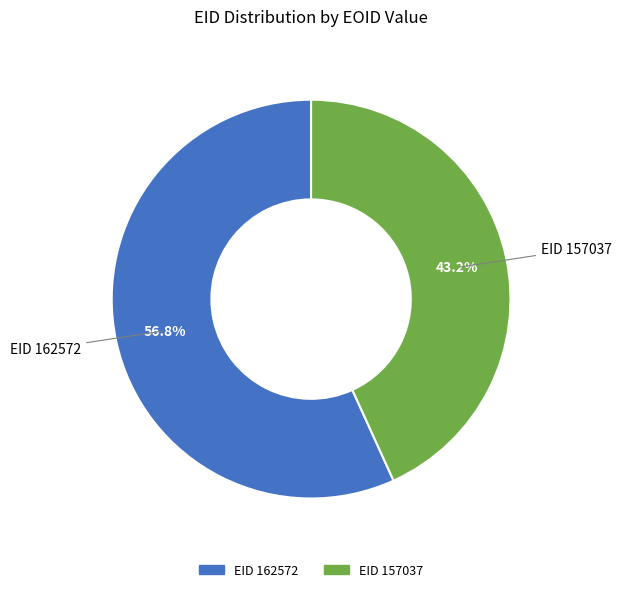

Is there a majority slice in this chart?

Yes